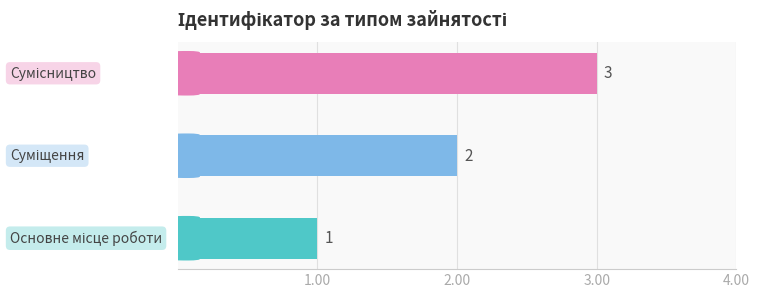

Reading left to right, extract all data points from this chart.

1	2	3